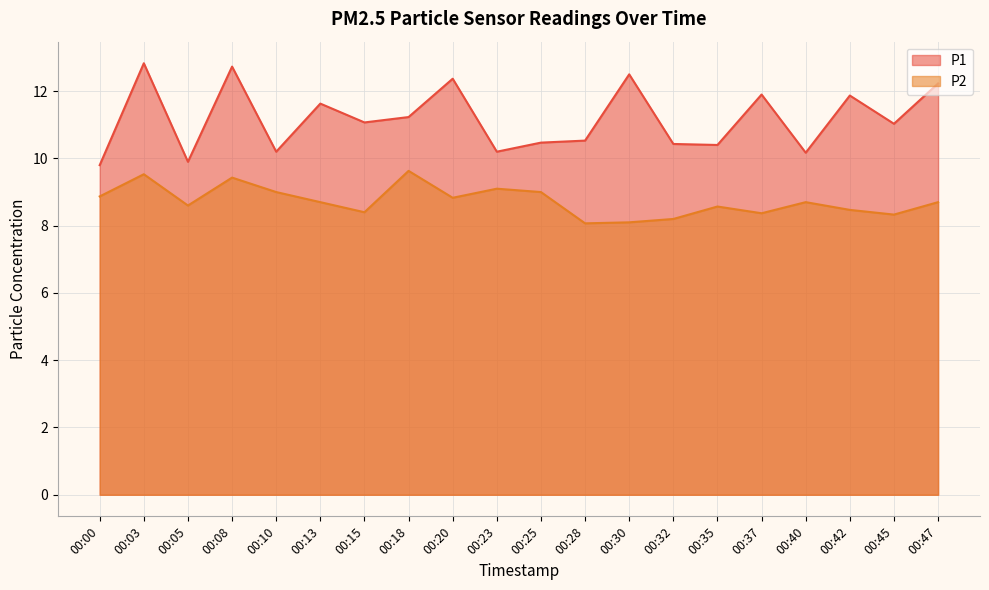

List the series in order of their overall mean, lowest first.

P2, P1